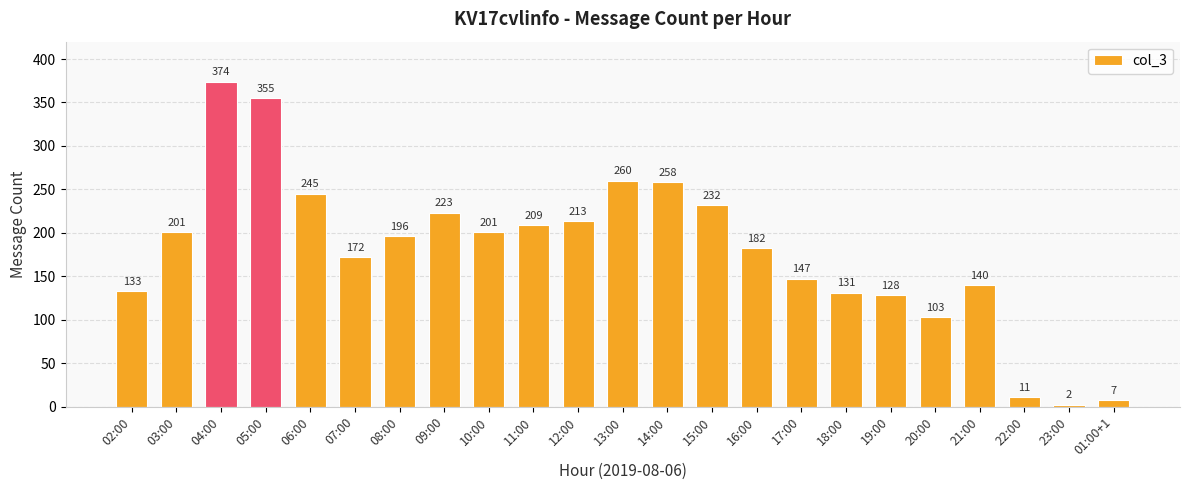

What is the sum of all values?

4123